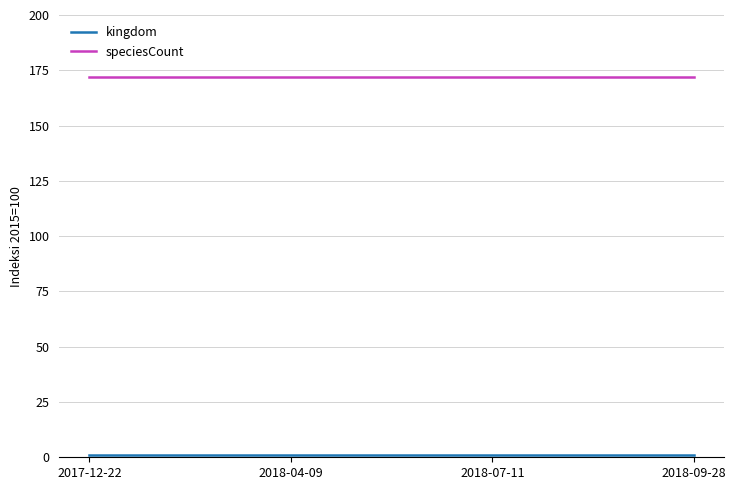

Read the speciesCount value at 2018-04-09.

172